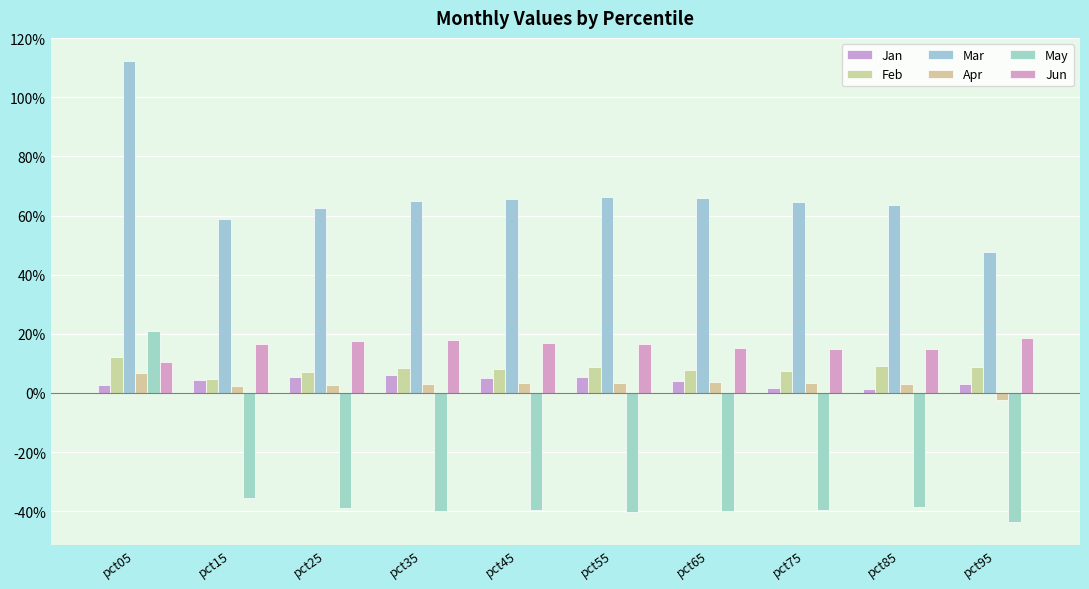

Does the chart contain stacked bars?

No